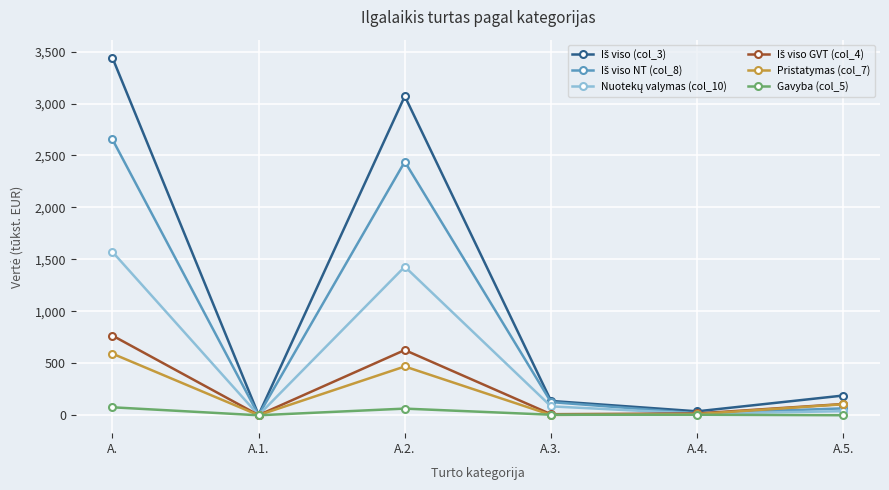

What is the label of the 2nd point from the left?

A.1.